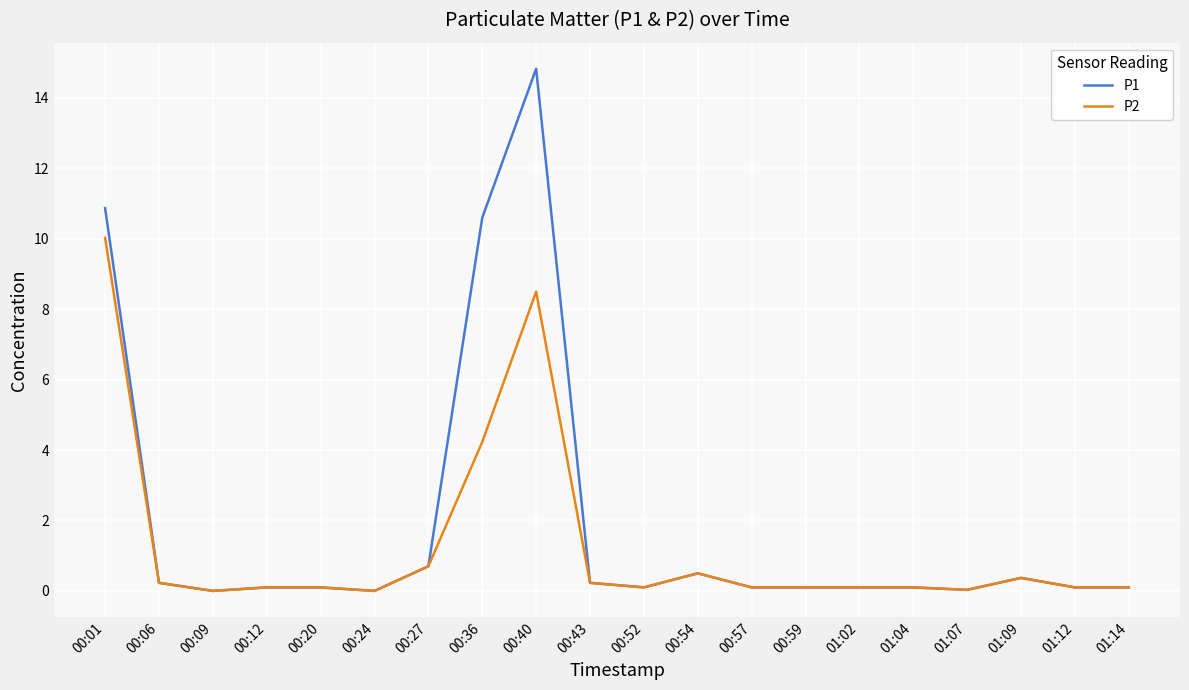

The P2 series shows 0.0 at 01:07. True or false?

True